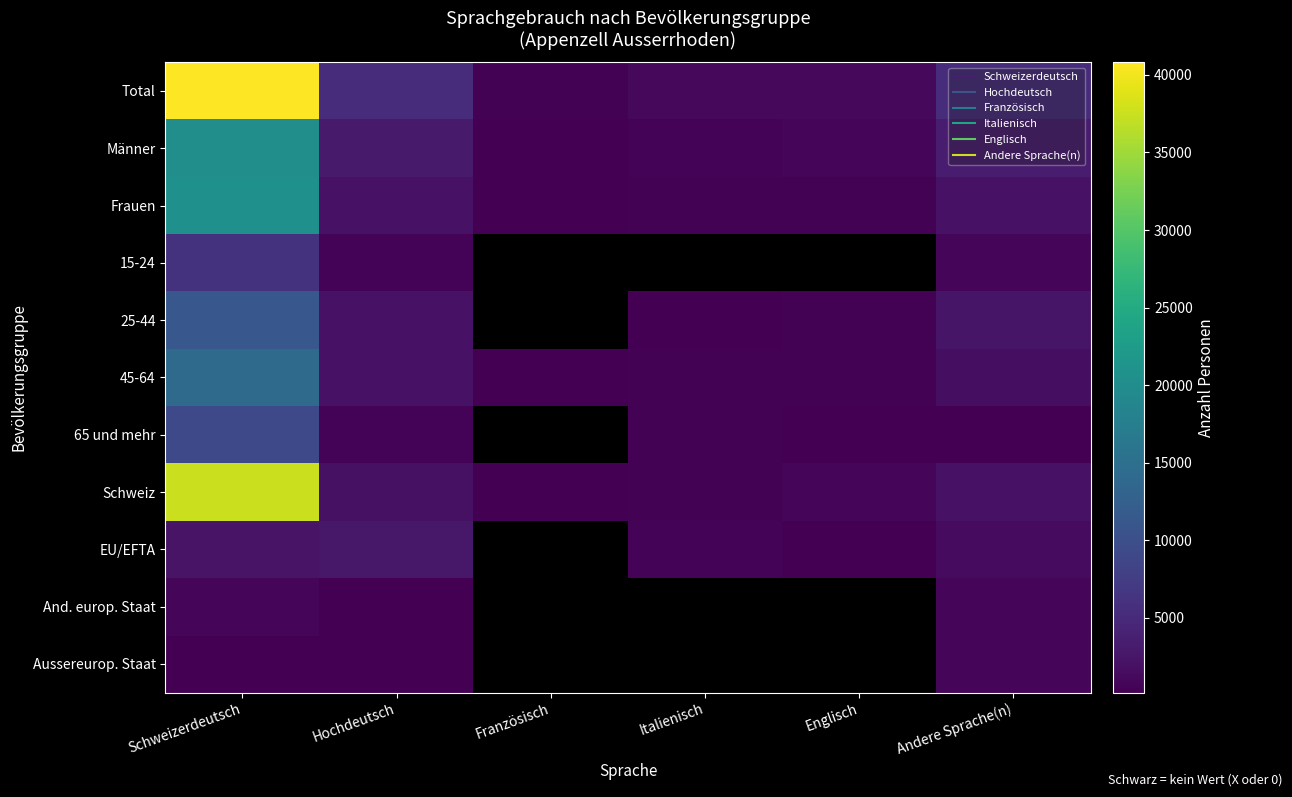

The value of 65 und mehr at Hochdeutsch is 502.0. True or false?

True